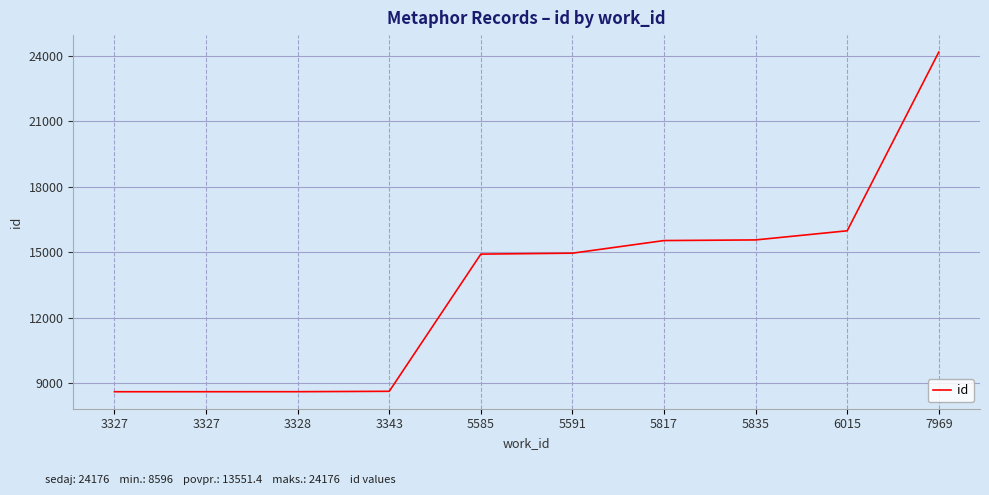

True or false: the data shows 15531 at 5817.

True